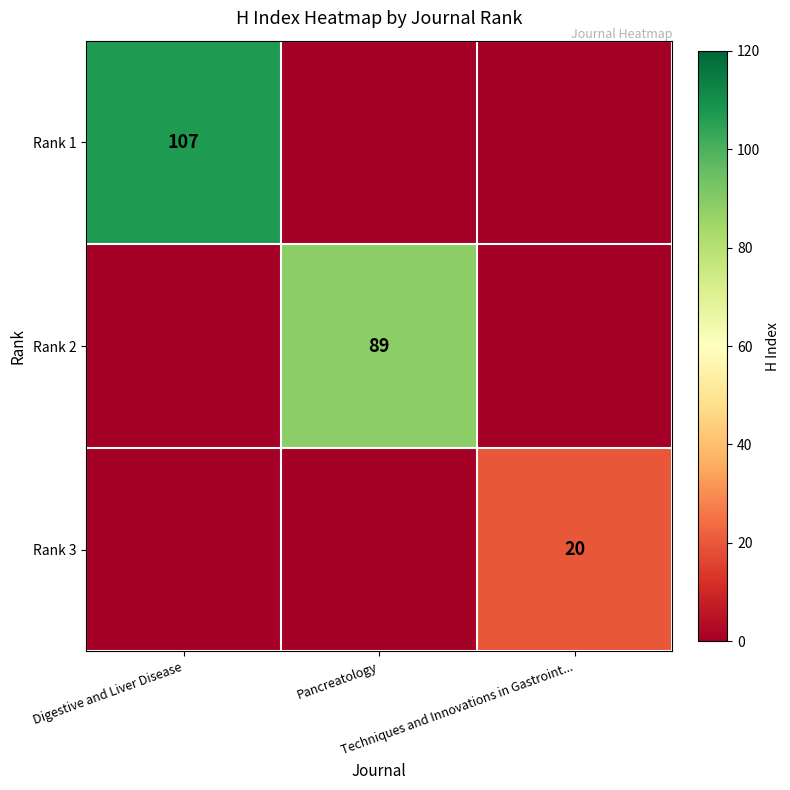

What is the sum of all Rank 2 values?

89